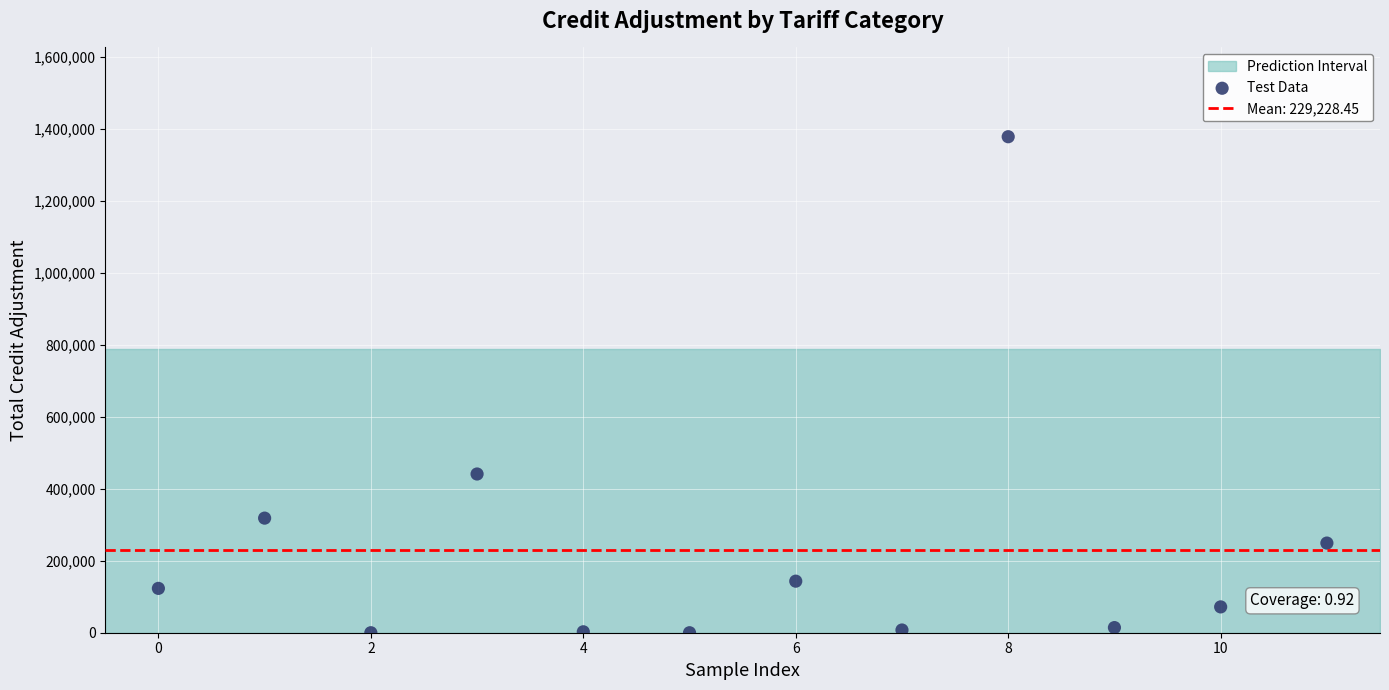

What Y value in the scatter plot is closest to 689455?

441260.0